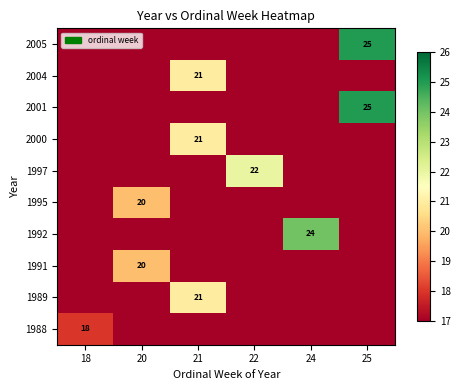

How many categories are shown in the chart?

6